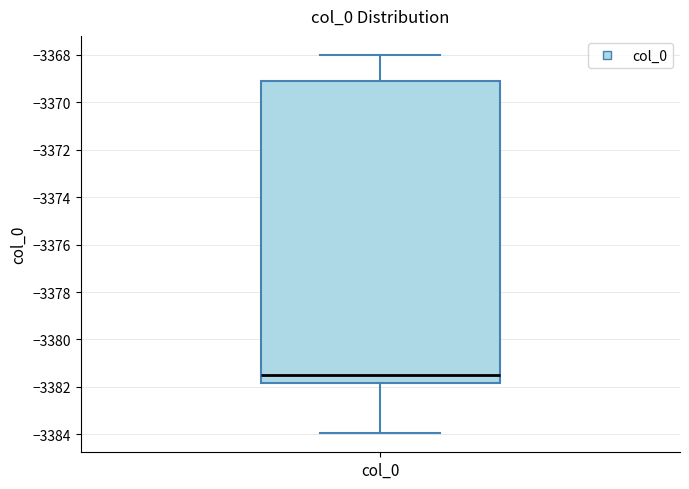

Where does the lower whisker of the box for col_0 end on the y-axis? The values are not printed on the chart, so give them approximately, as read against the axis.

-3384.0